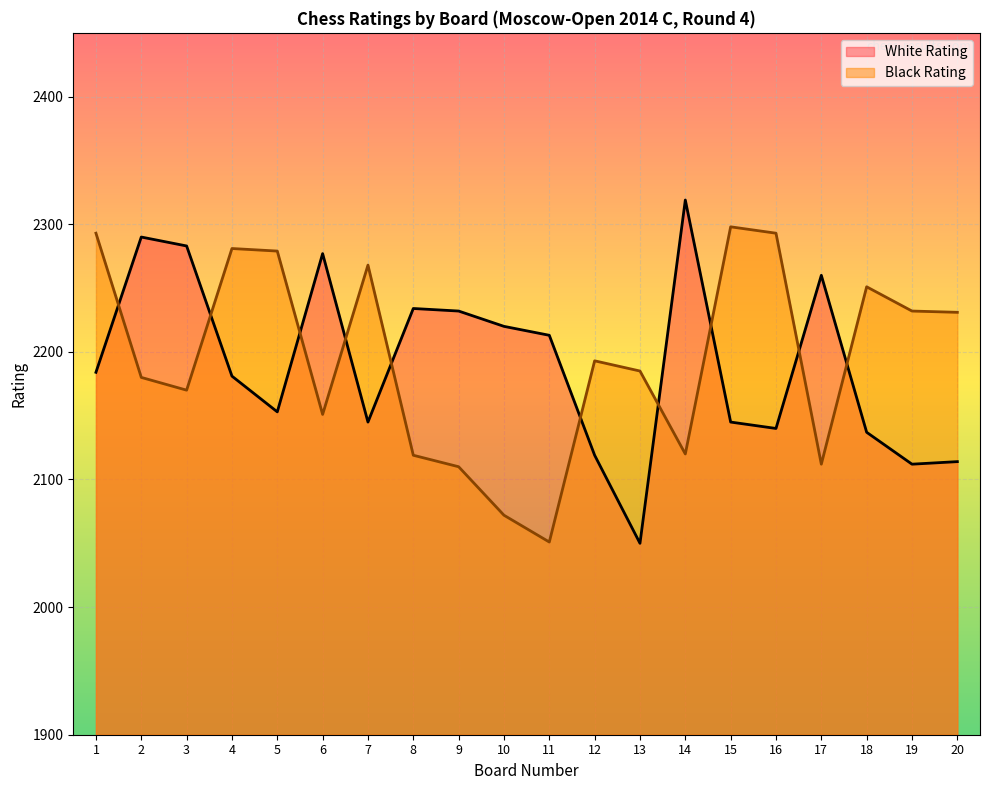

What is the sum of all Black Rating values?

43889